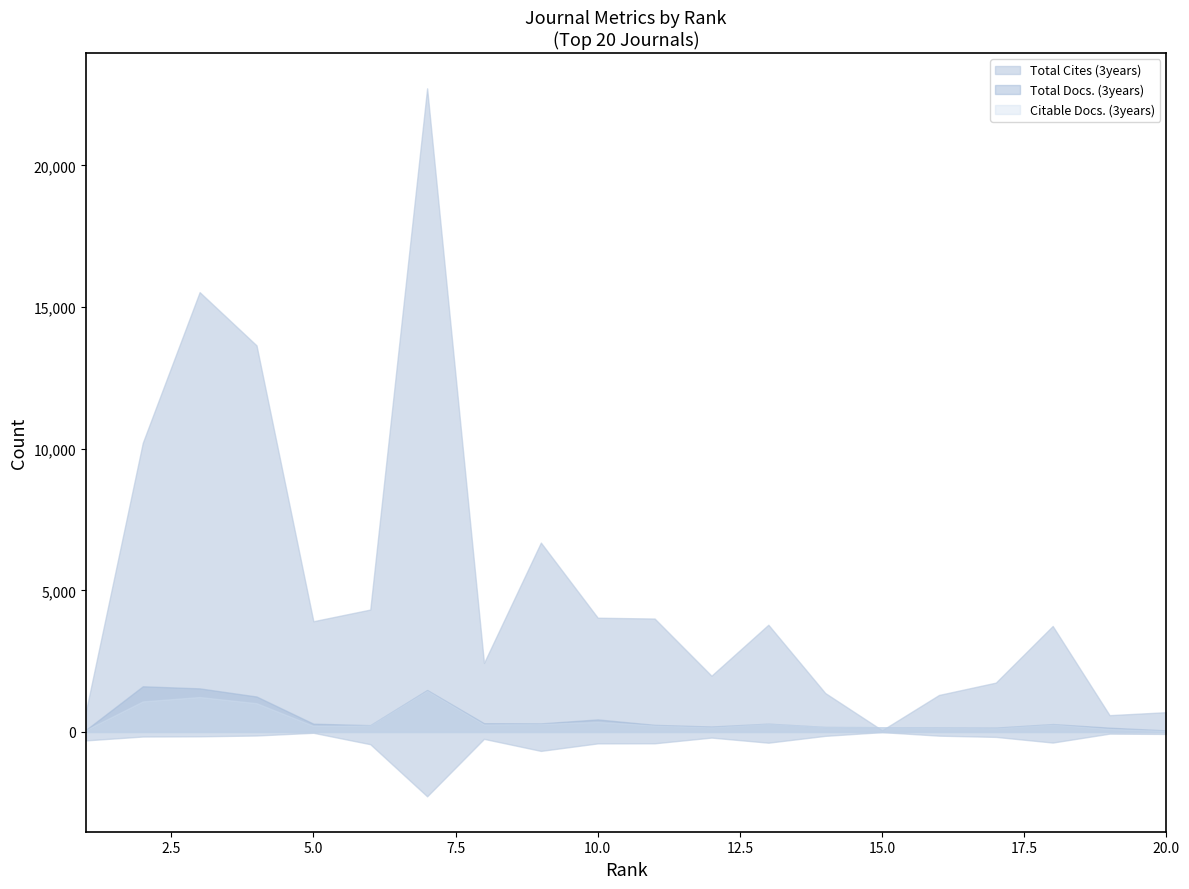

At which label is Total Cites (3years) closest to 11391?

2